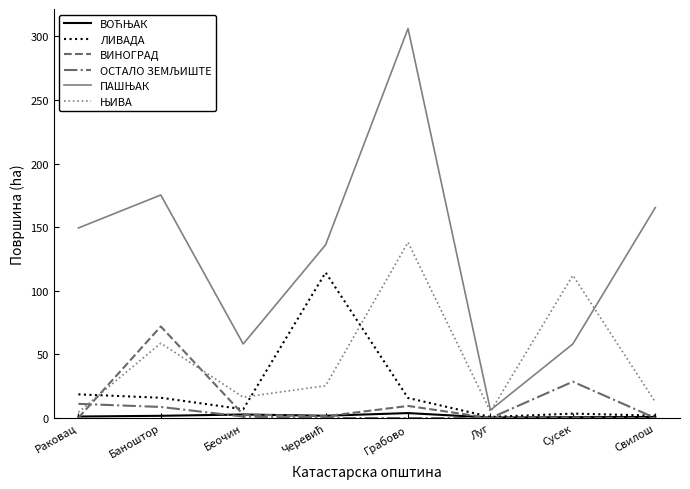

What is the maximum value shown in the chart?

306.3